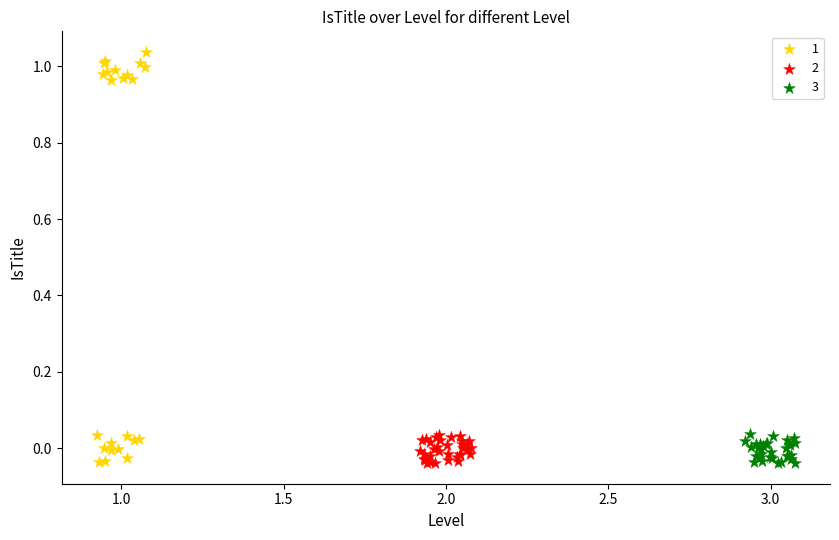

Which series has the widest spread of Y values?

1